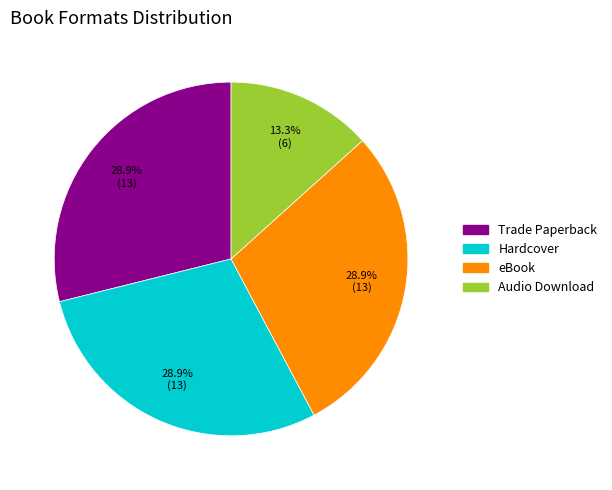

How many slices are in this pie chart?

4